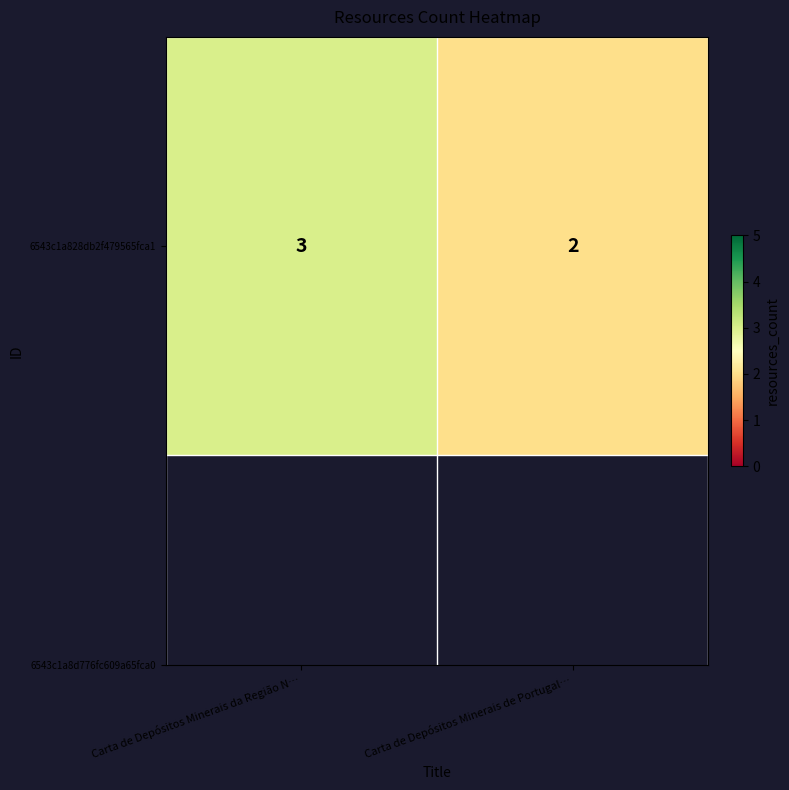

Reading right to left, extract all data points from this chart.

2	3